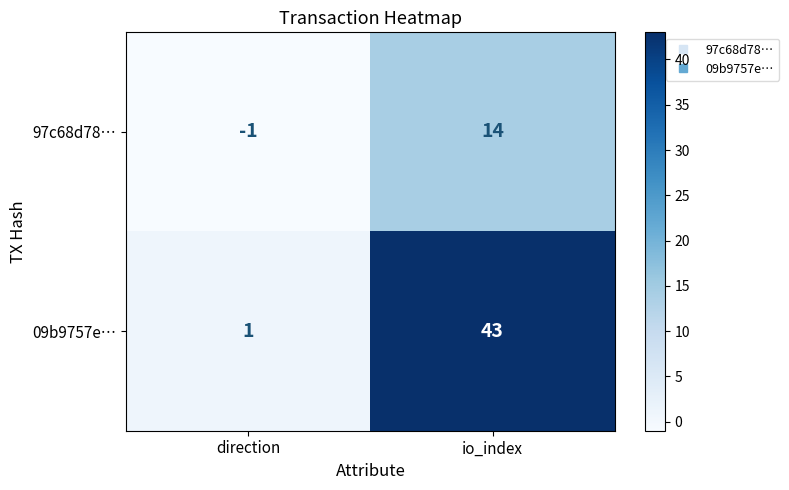

Which series has the widest spread of values?

09b9757e…